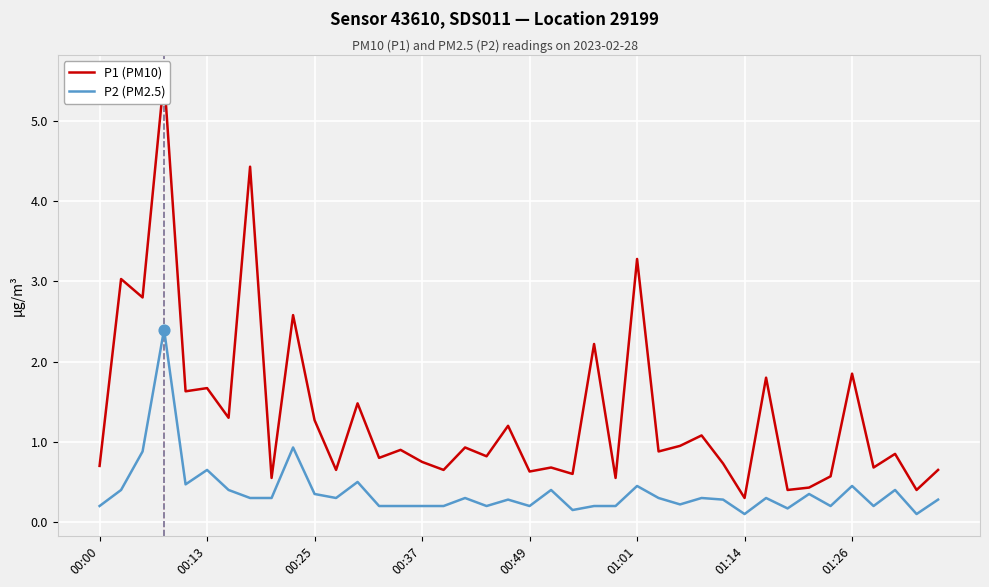

Which series has the largest total across all categories?

P1 (PM10)